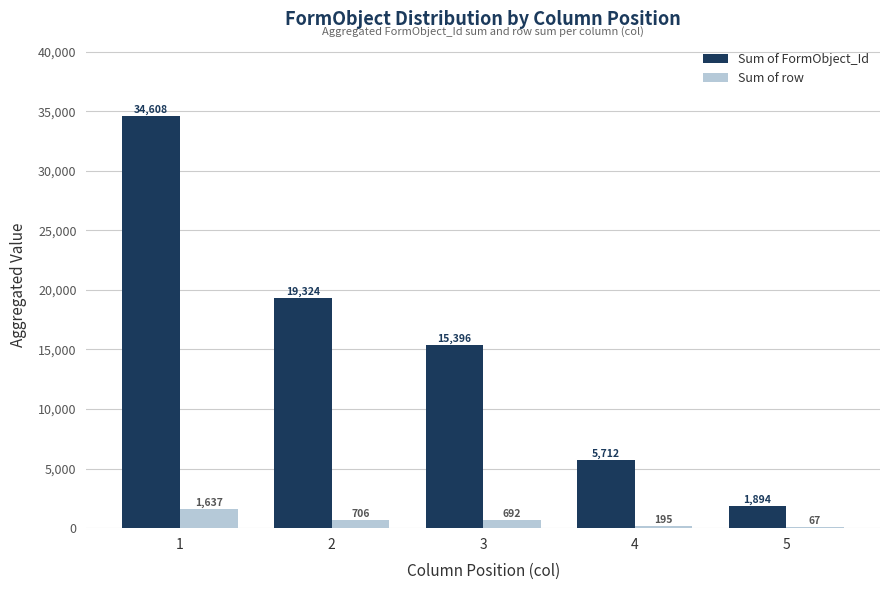

The Sum of FormObject_Id series shows 8064 at 3. True or false?

False